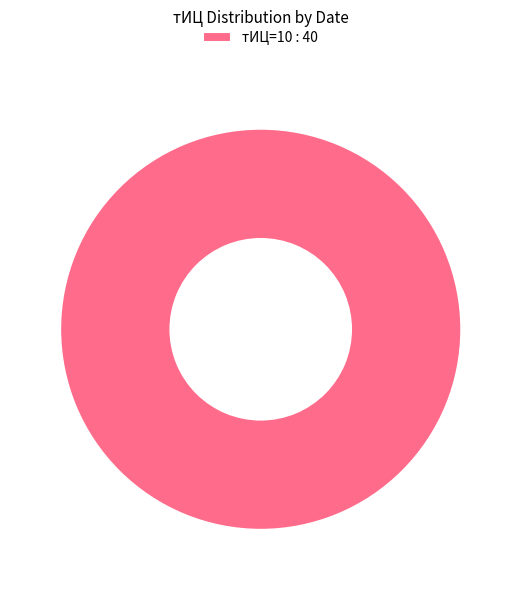

Rank the categories by value from lowest to highest.

тИЦ=10 : 40